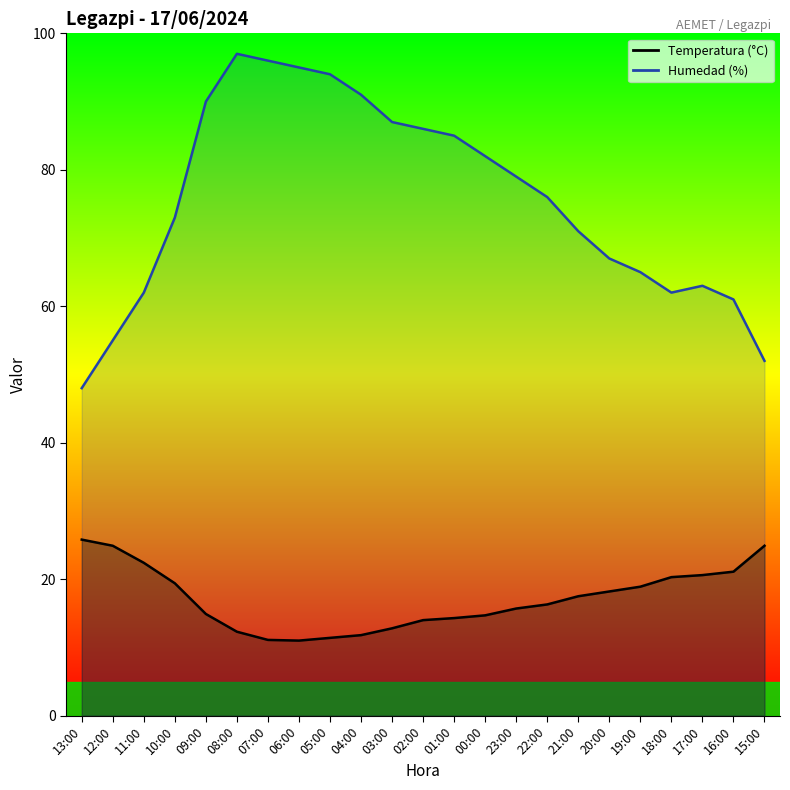

List the labels in order of Humedad (%) value, largest first.

08:00, 07:00, 06:00, 05:00, 04:00, 09:00, 03:00, 02:00, 01:00, 00:00, 23:00, 22:00, 10:00, 21:00, 20:00, 19:00, 17:00, 11:00, 18:00, 16:00, 12:00, 15:00, 13:00